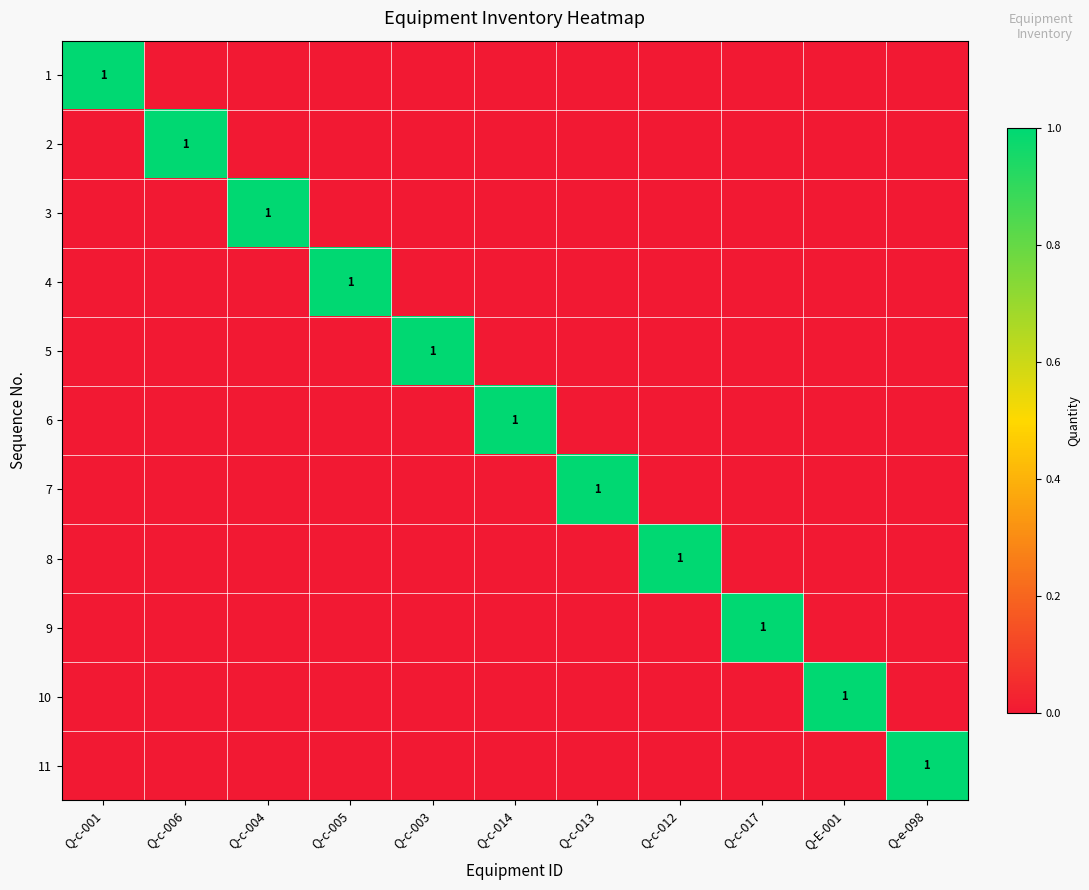

Is it true that 1 equals 1 at Q-c-001?

True